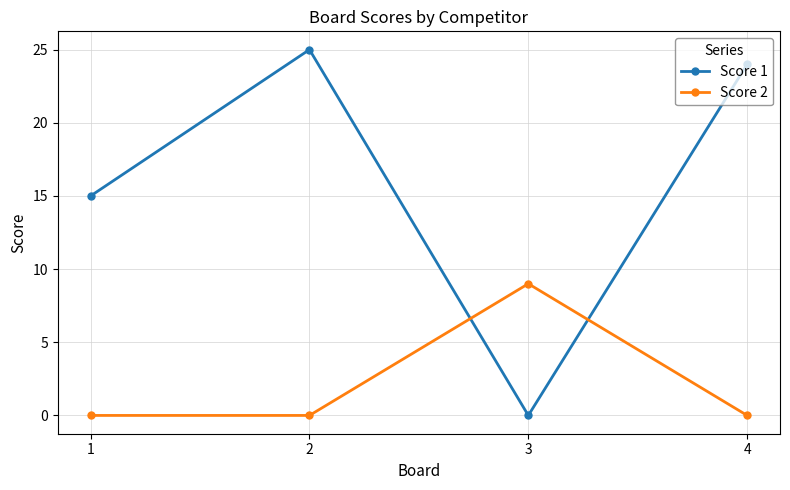

True or false: Score 1 has a value of 11 at 2.

False